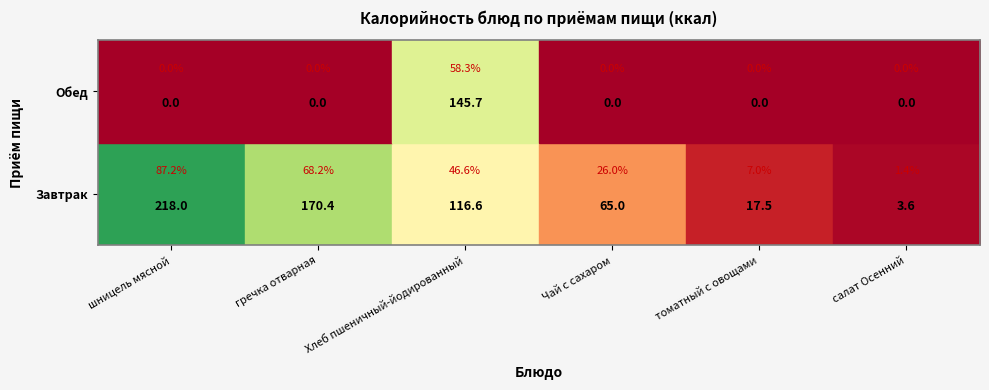

Rank the series by their maximum value, from highest to lowest.

Завтрак, Обед